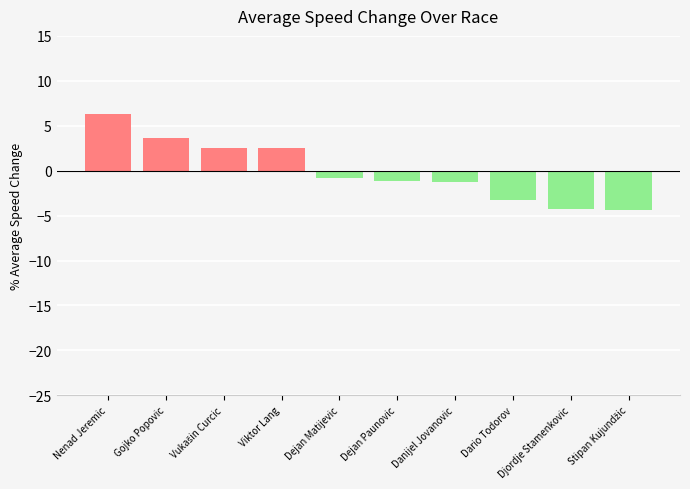

How many negative values are there?

6